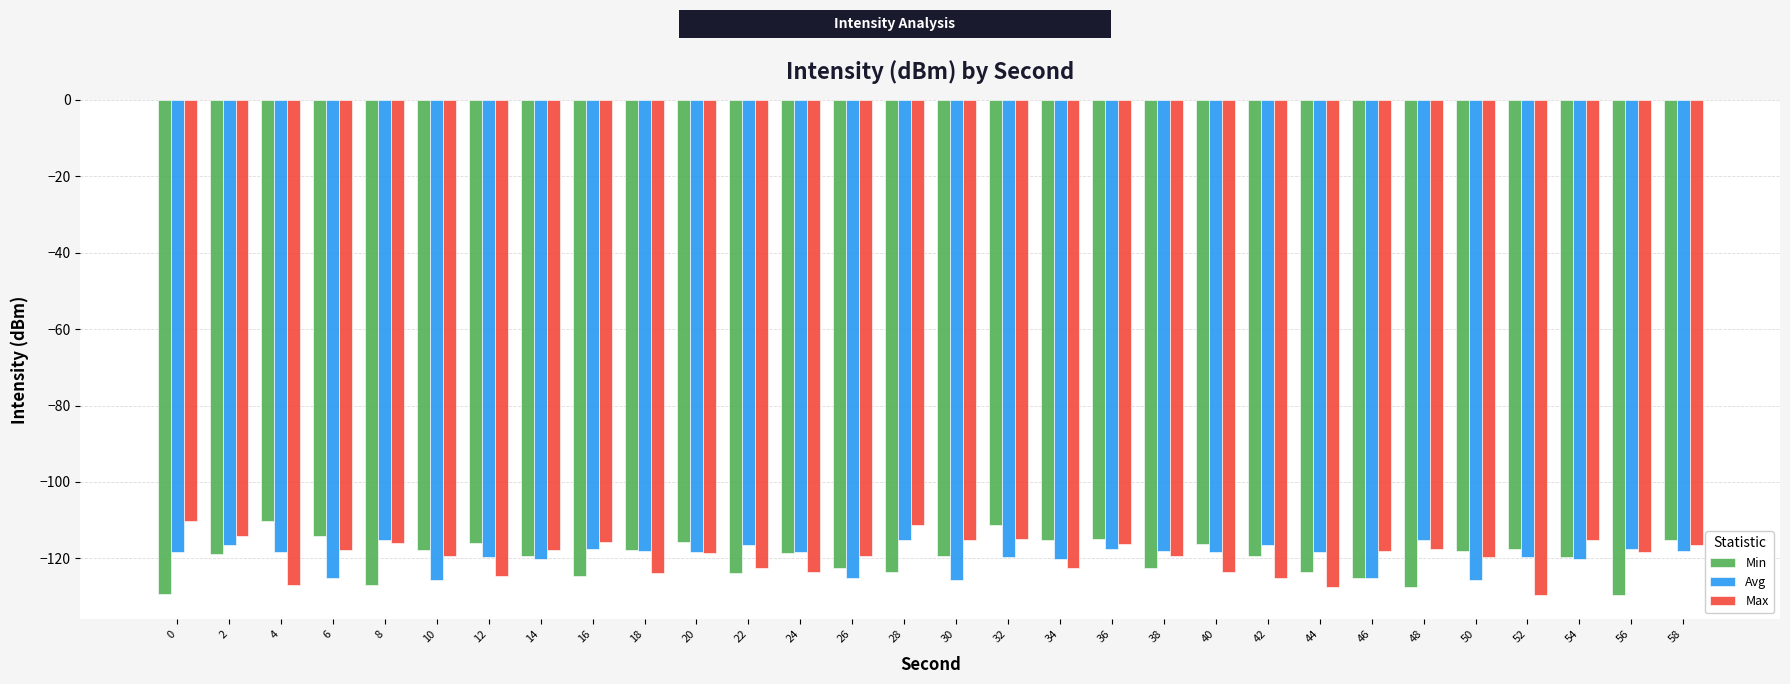

What are all the series names shown in the legend?

Min, Avg, Max